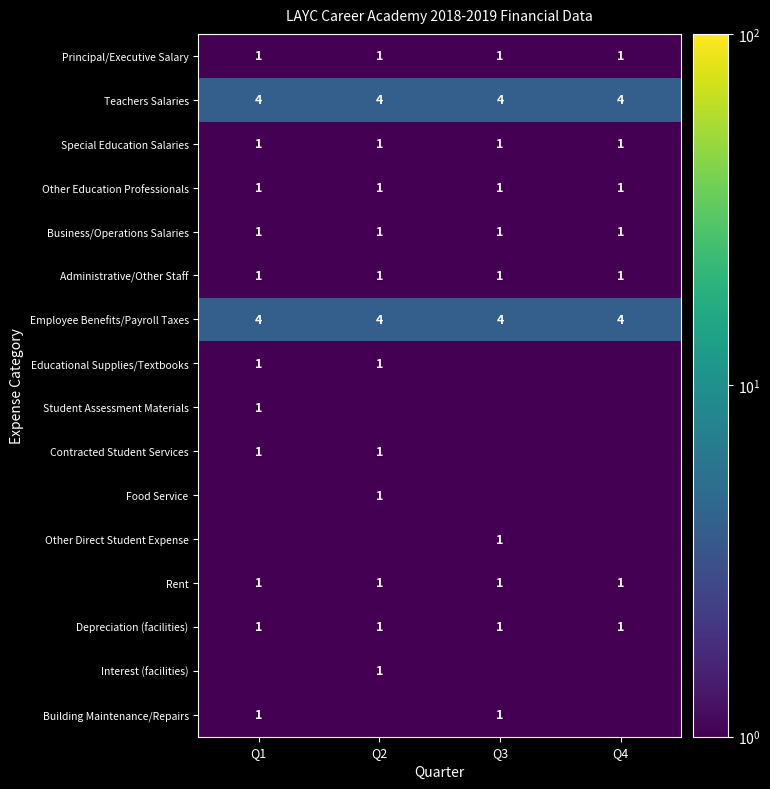

Which has a higher value, Q4 or Q1?

Q4